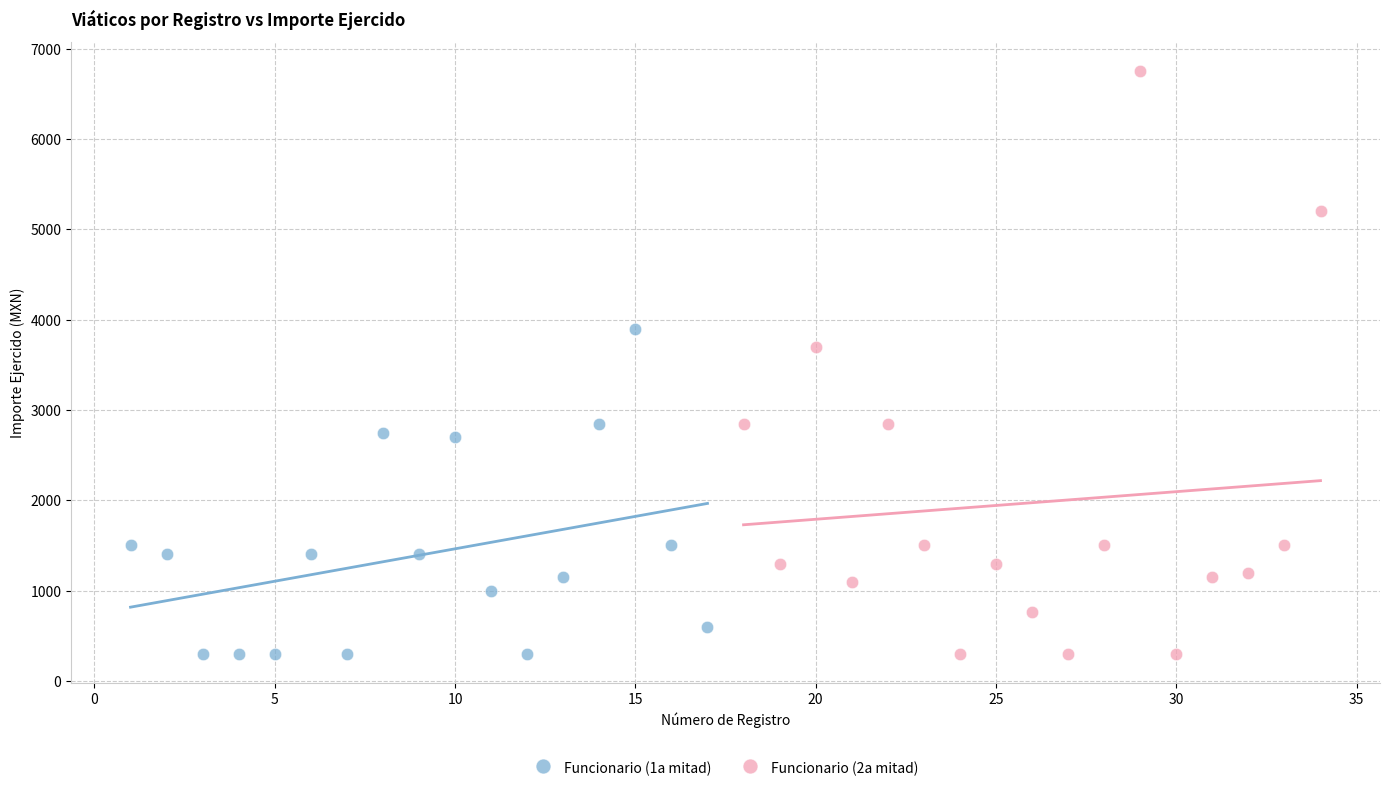

Which series has the largest Y range (max minus min)?

Funcionario (2a mitad)